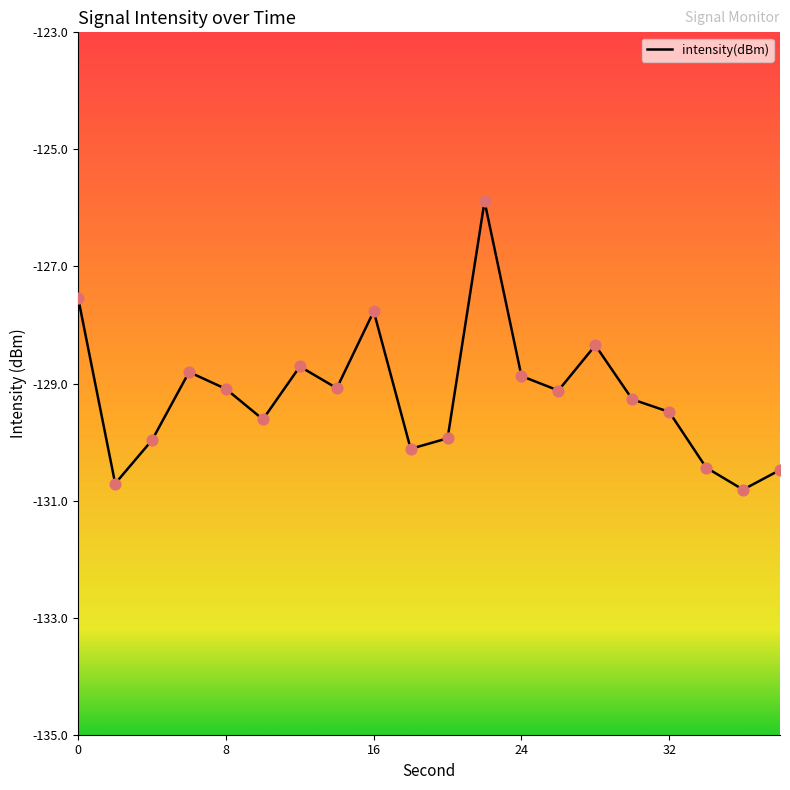

What is the minimum value shown in the chart?

-130.8